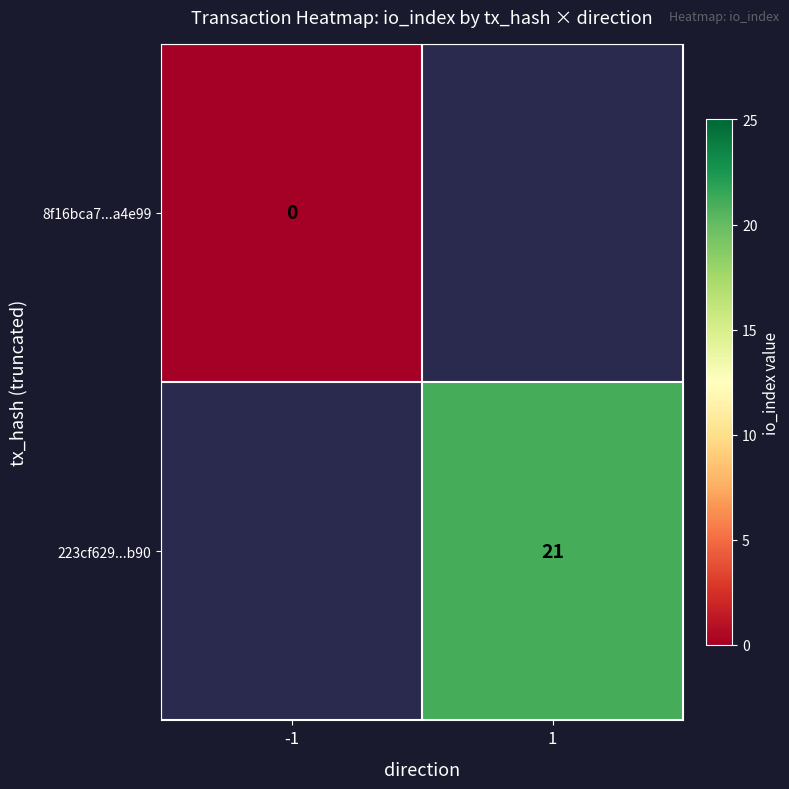

The value of 223cf629...b90 at 1 is 5. True or false?

False